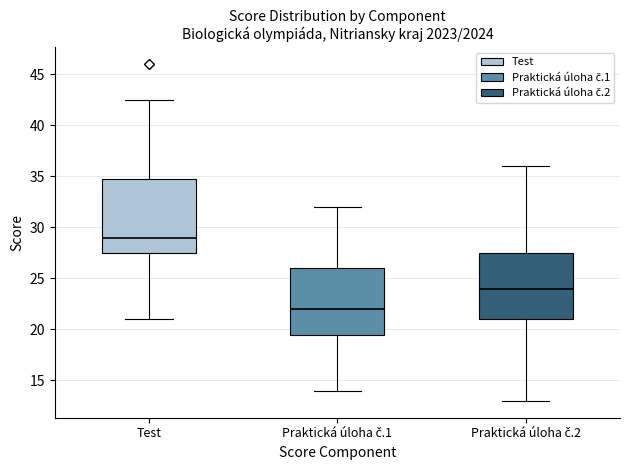

Where is the upper edge of the box for Praktická úloha č.2 on the y-axis? The values are not printed on the chart, so give them approximately, as read against the axis.

27.5